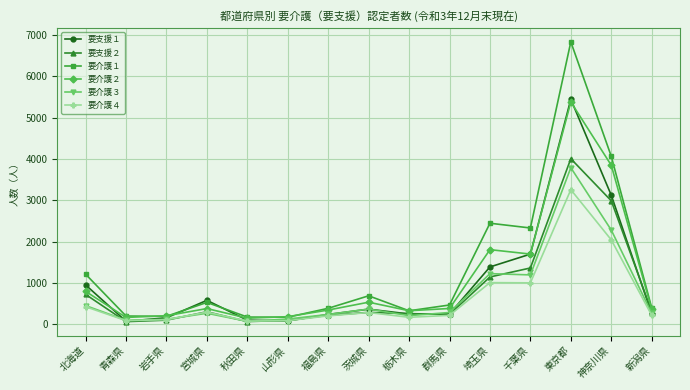

How many lines are shown in the chart?

6